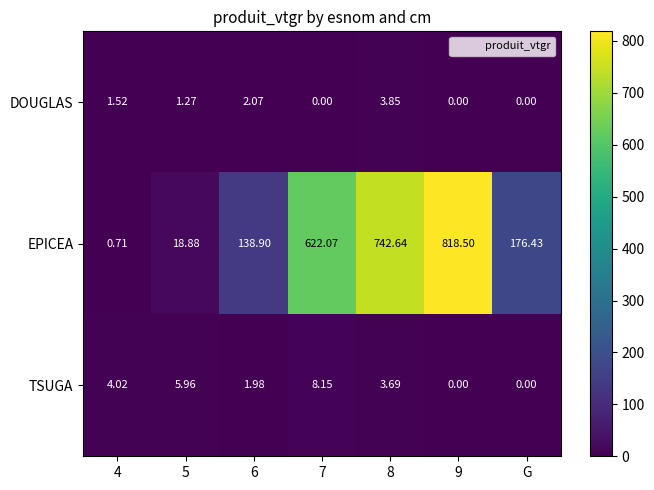

How many data points does each series have?

7